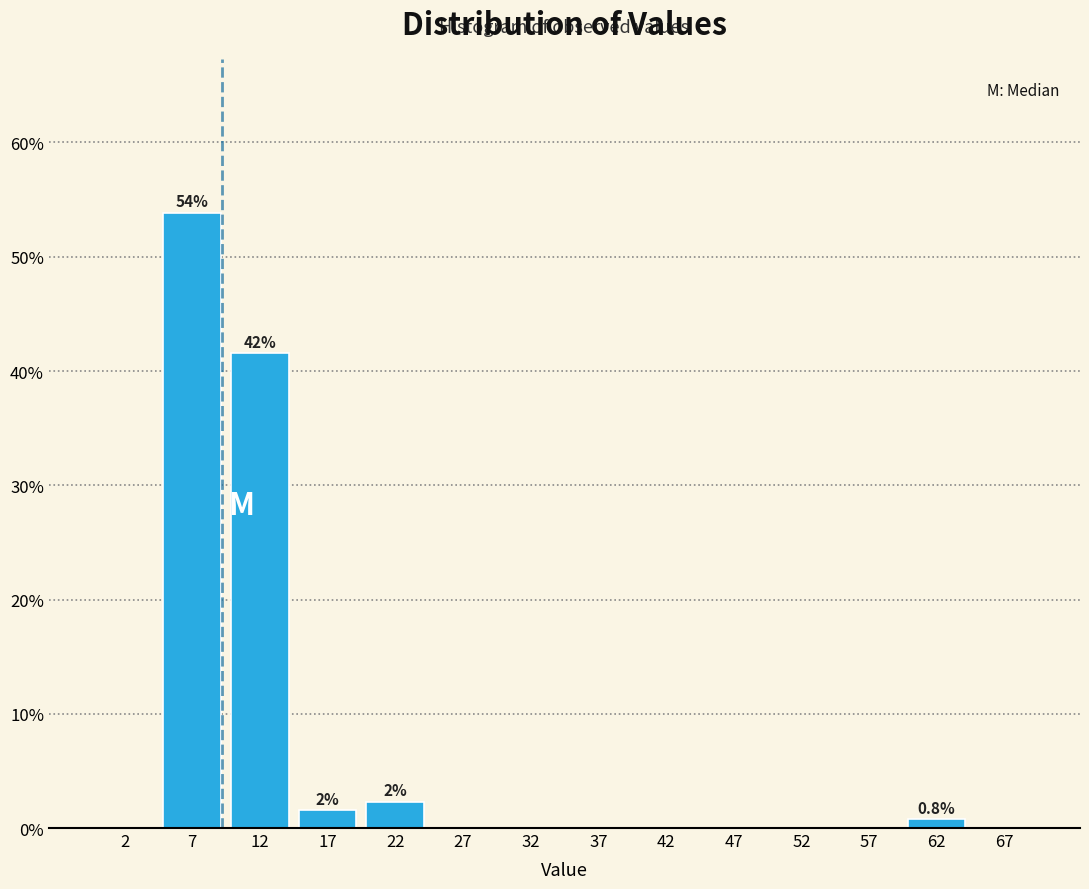

Over which range of the x-axis is the bar tallest?

5 to 10